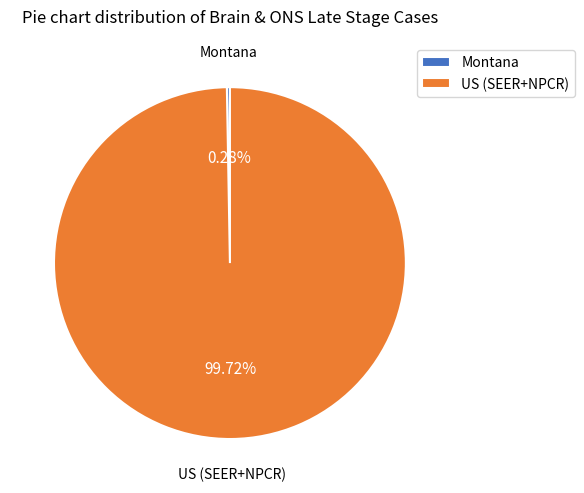

Which category has the biggest portion of the pie?

US (SEER+NPCR)